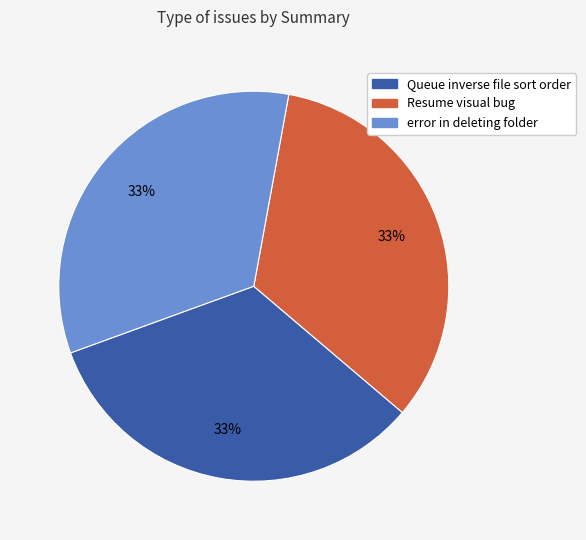

To the nearest percent, what portion does Queue inverse file sort order represent?

33%